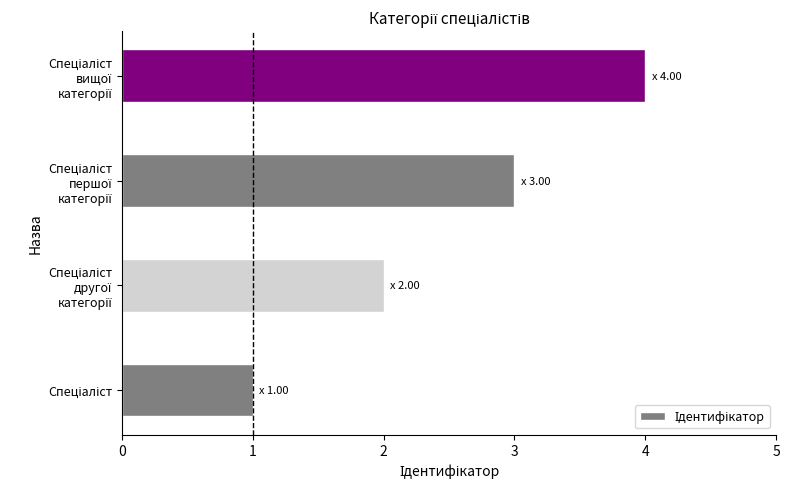

What is the difference between the maximum and minimum values?

3